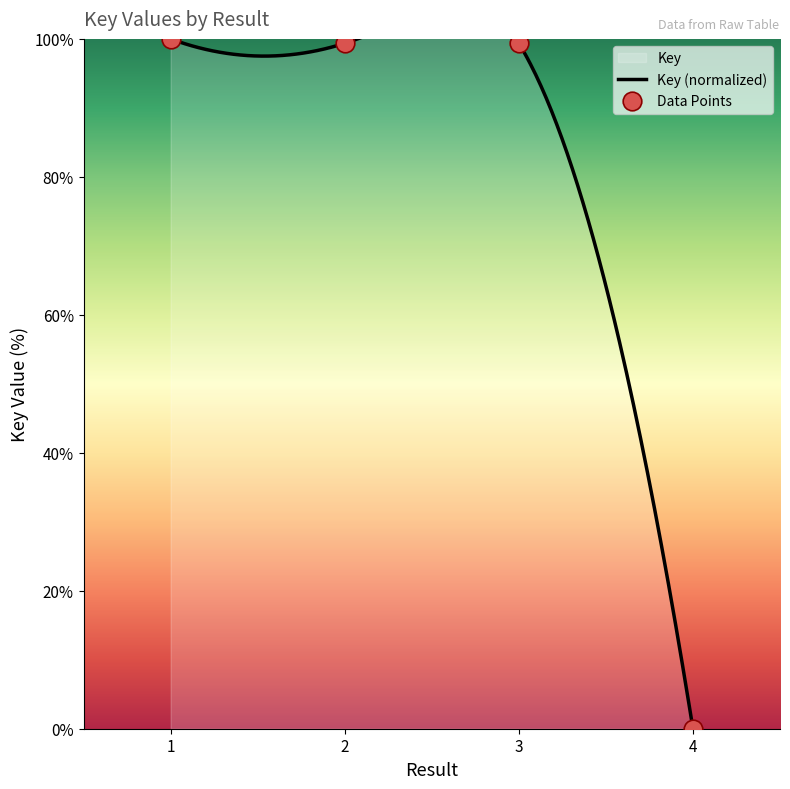

What is the change in value from 2 to 4?

-99.4